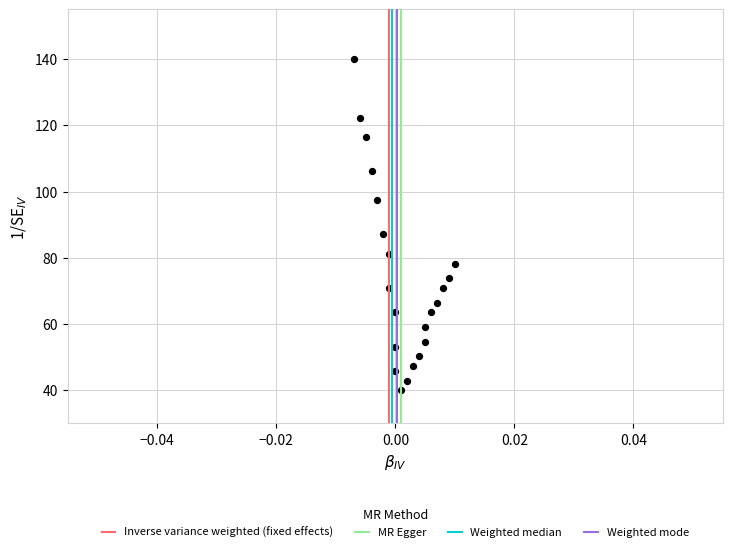

What is the range of Y values (max minus min)?

100.0